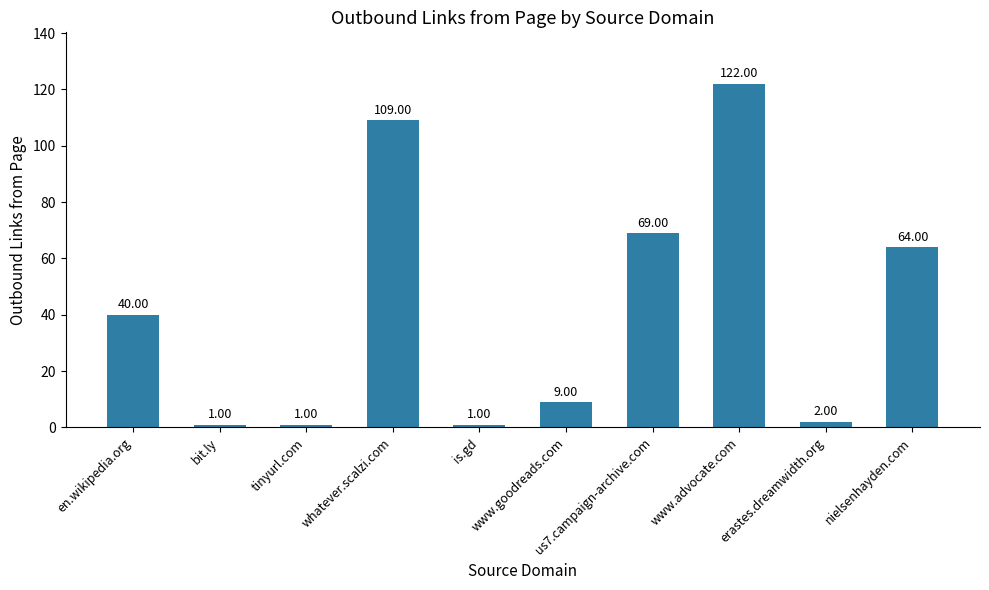

Reading left to right, what are all the values shown in this chart?

en.wikipedia.org=40	bit.ly=1	tinyurl.com=1	whatever.scalzi.com=109	is.gd=1	www.goodreads.com=9	us7.campaign-archive.com=69	www.advocate.com=122	erastes.dreamwidth.org=2	nielsenhayden.com=64